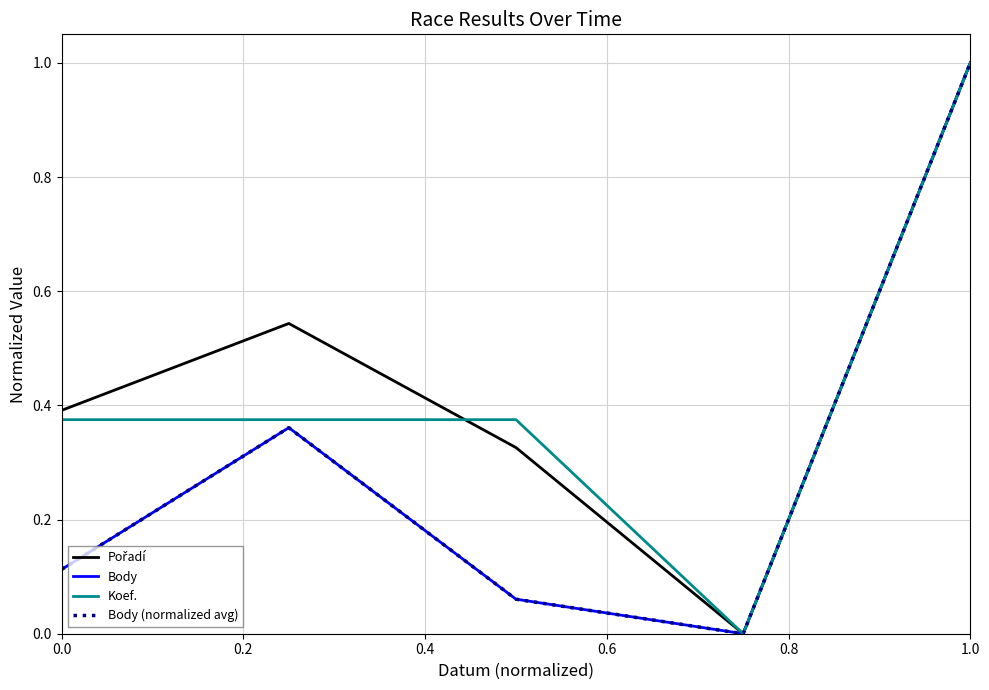

Reading left to right, what are all the values shown in this chart?

Pořadí: 0.4	0.5	0.3	0.0	1.0
Body: 0.1	0.4	0.1	0.0	1.0
Koef.: 0.4	0.4	0.4	0.0	1.0
Body (normalized avg): 0.1	0.4	0.1	0.0	1.0